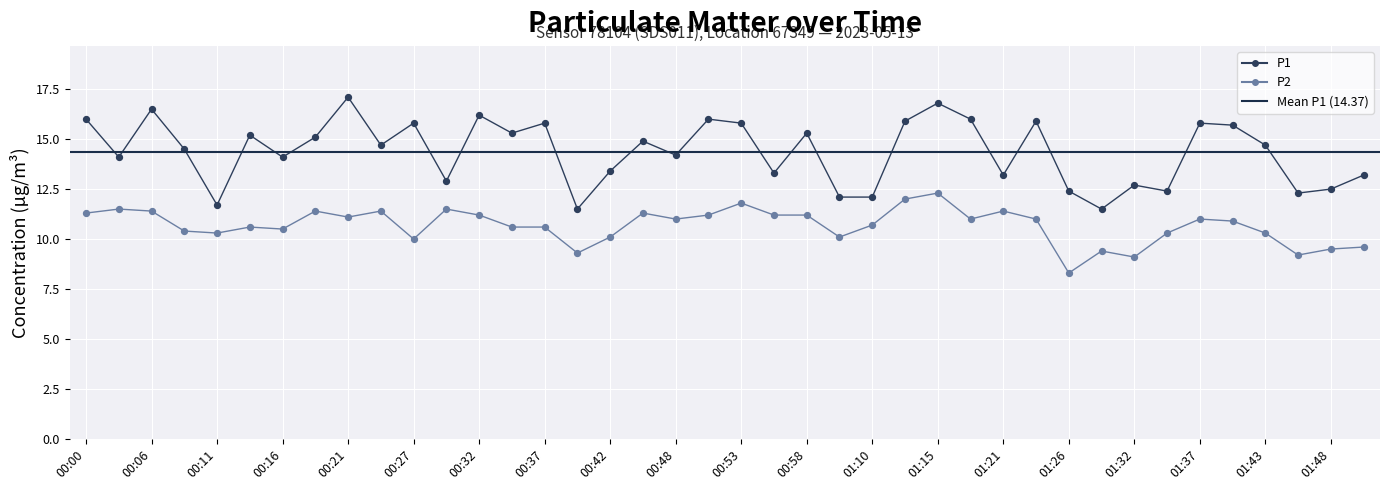

Which series contains the lowest Y value?

P2